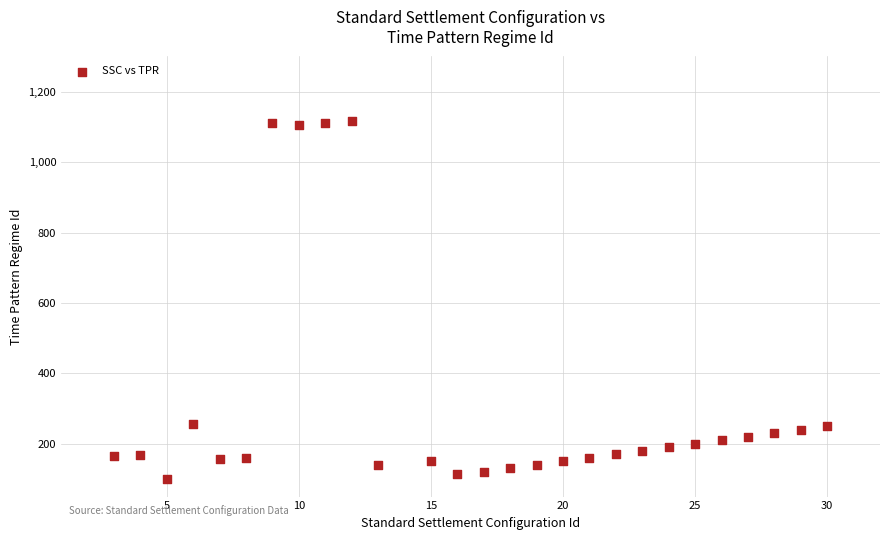

What is the range of Y values (max minus min)?

1016